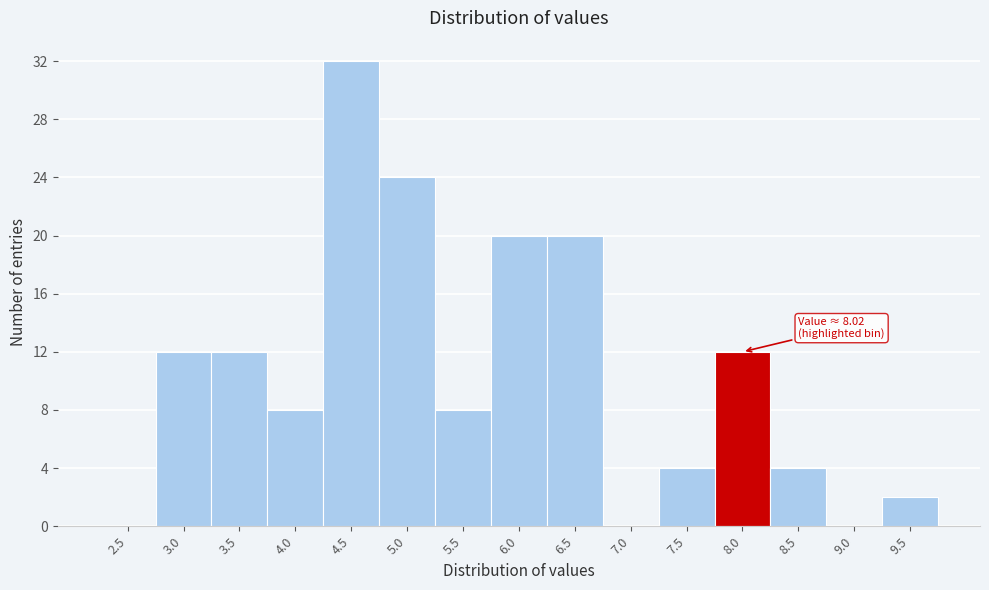

Reading left to right, what are all the values shown in this chart?

2.5=0	3.0=12	3.5=12	4.0=8	4.5=32	5.0=24	5.5=8	6.0=20	6.5=20	7.0=0	7.5=4	8.0=12	8.5=4	9.0=0	9.5=2